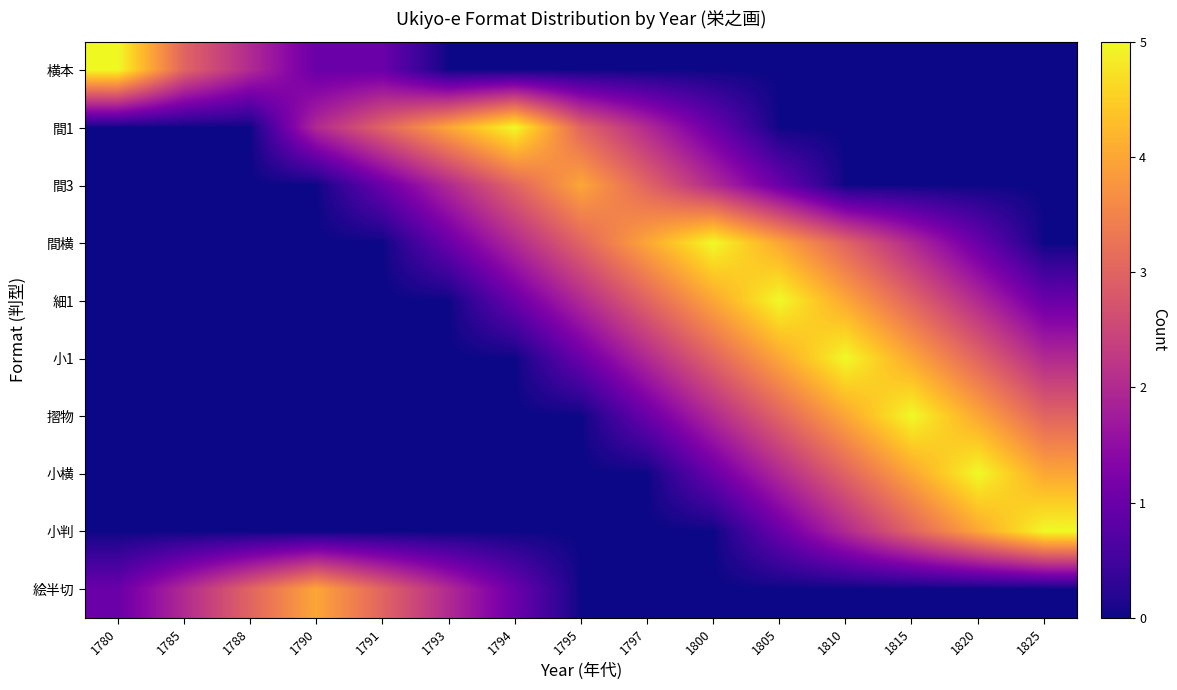

List the series in order of their peak value, lowest first.

間3, 絵半切, 横本, 間1, 間横, 細1, 小1, 摺物, 小横, 小判